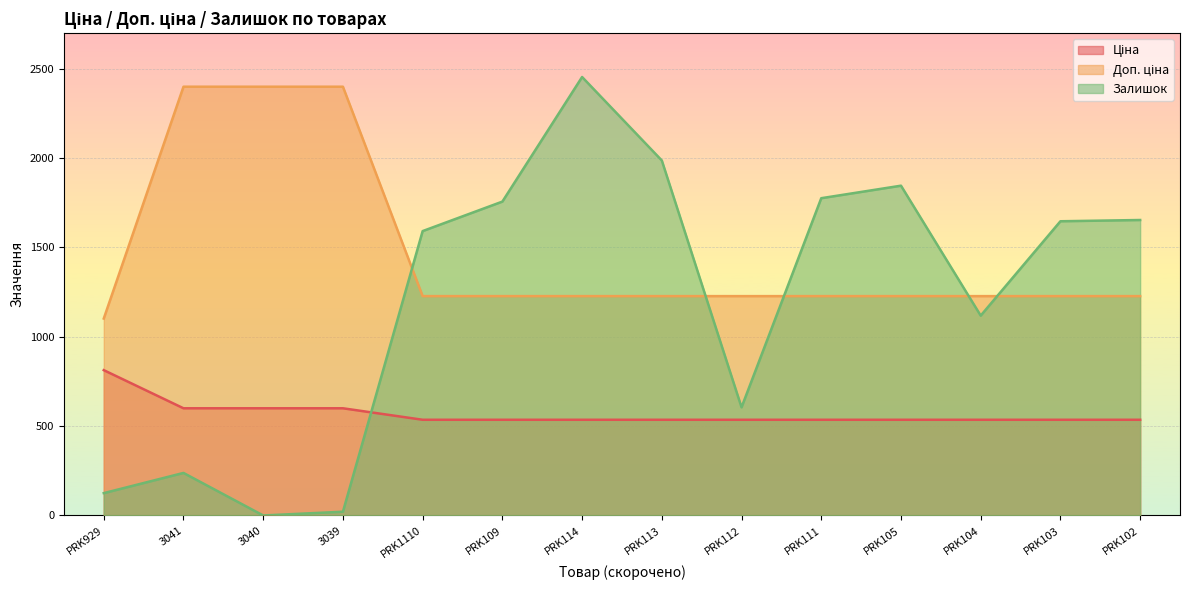

At which category is the sum across all series the highest?

PRK114